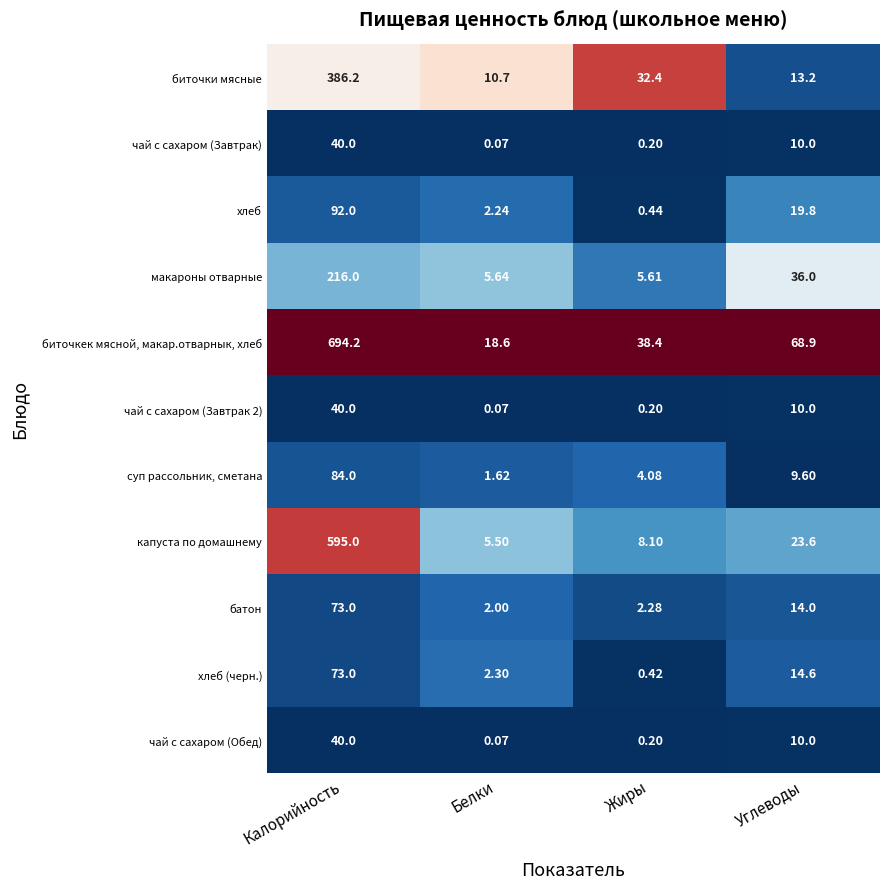

Which series has the widest spread of values?

биточкек мясной, макар.отварнык, хлеб